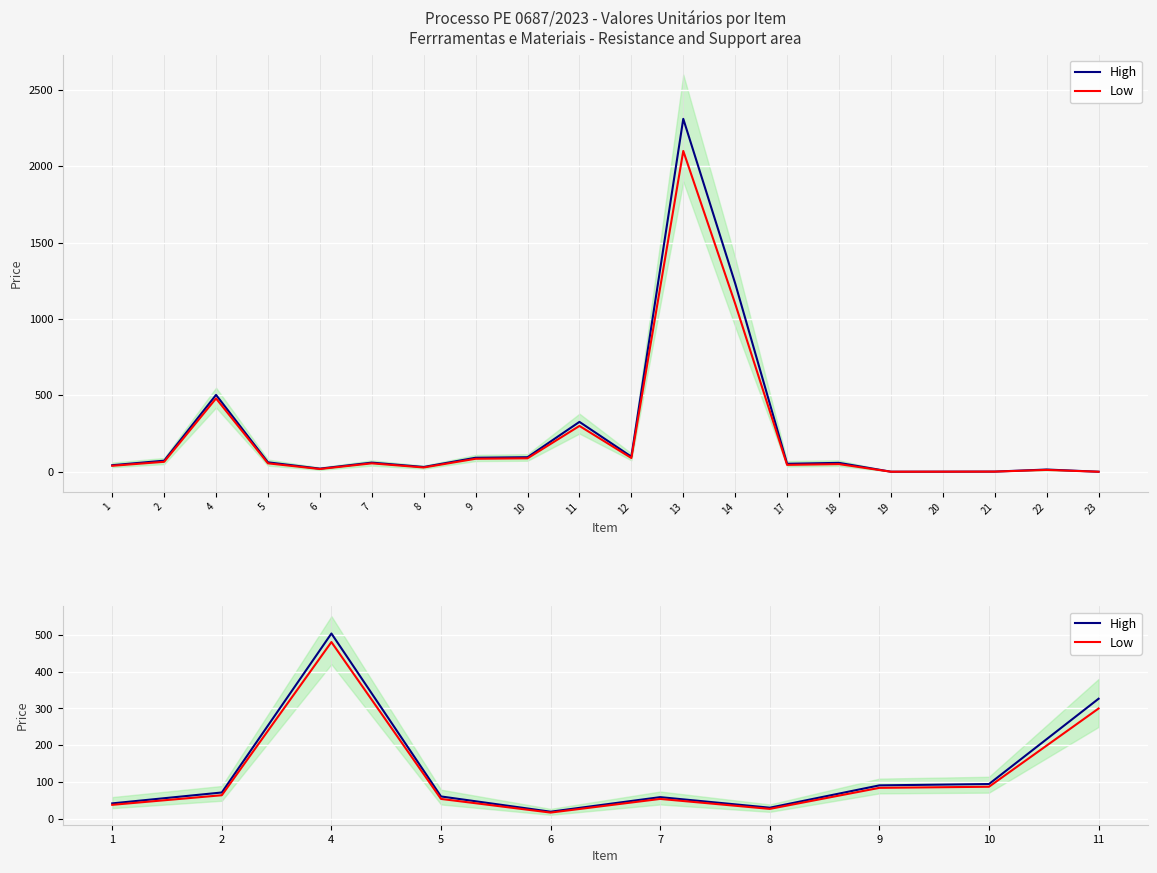

At how many categories does at least one series exceed 77?

4